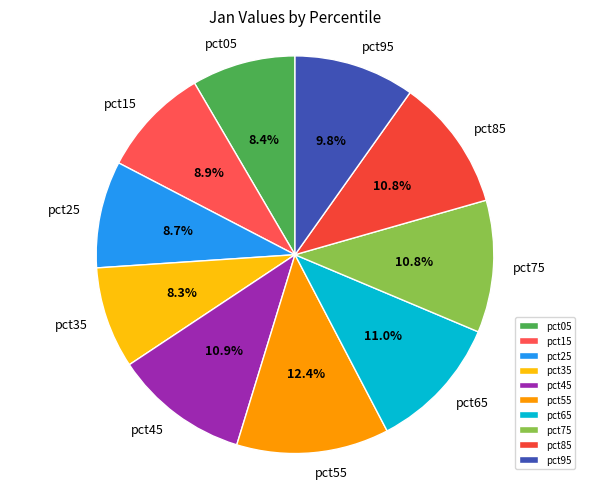

How many slices are in this pie chart?

10